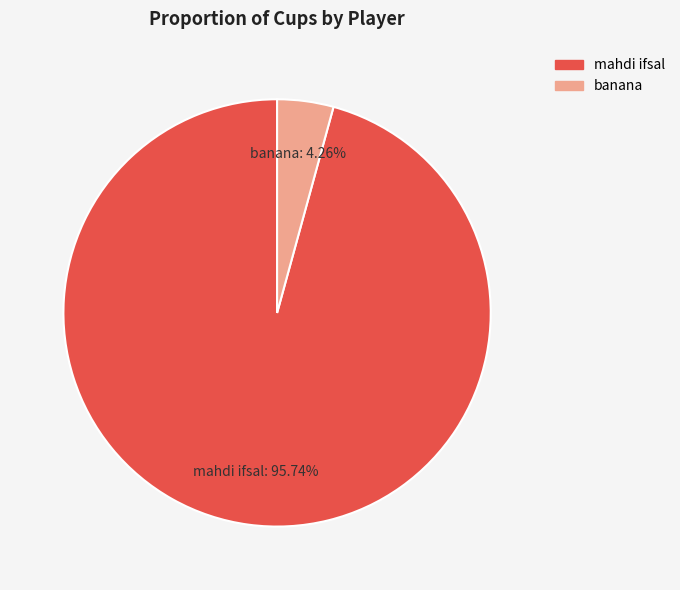

Which has a higher value, mahdi ifsal or banana?

mahdi ifsal